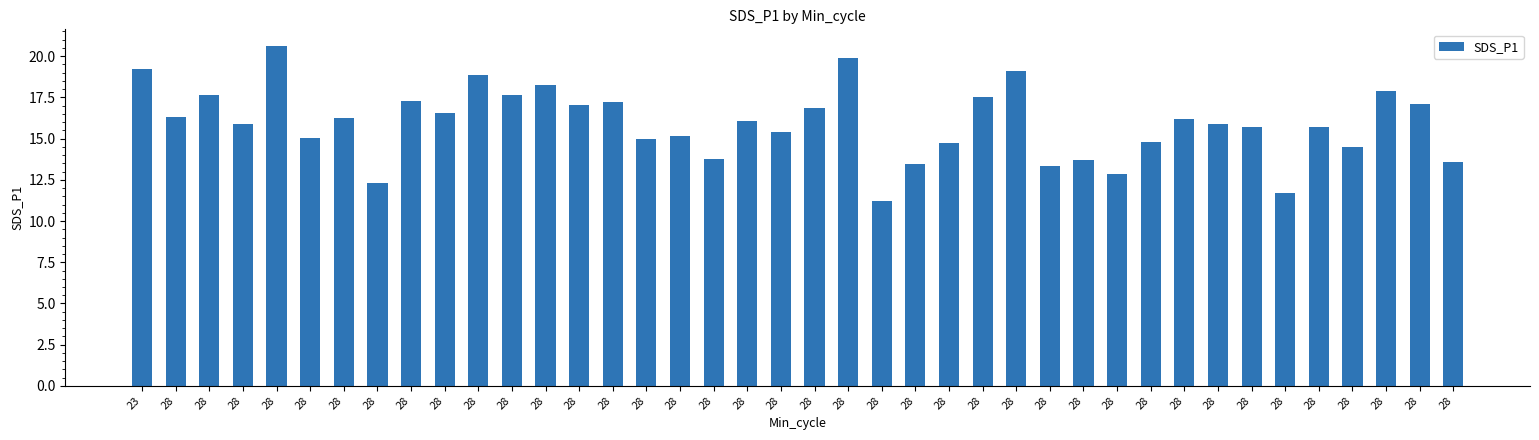

What is the average value?

15.9